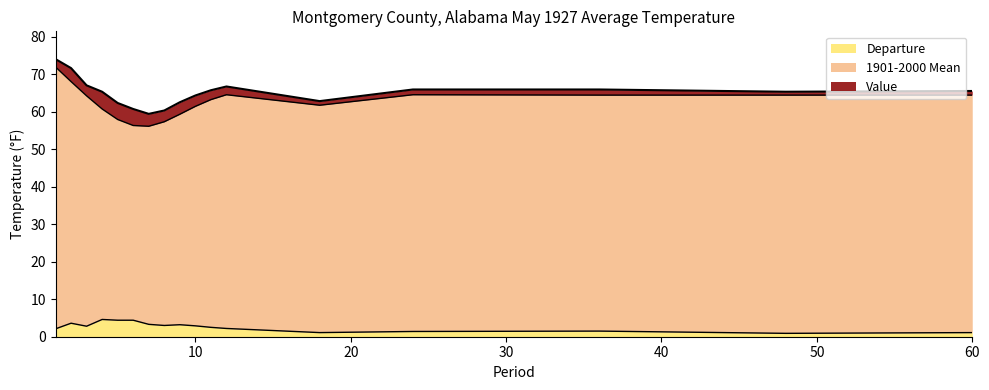

Rank the categories by Departure value from lowest to highest.

48, 18, 60, 24, 36, 1, 12, 11, 3, 10, 8, 9, 7, 2, 5, 6, 4